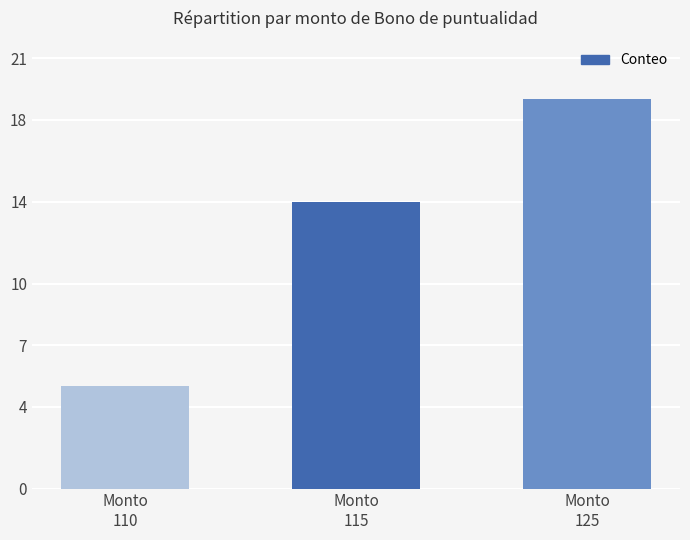

How many data points are less than 14?

1